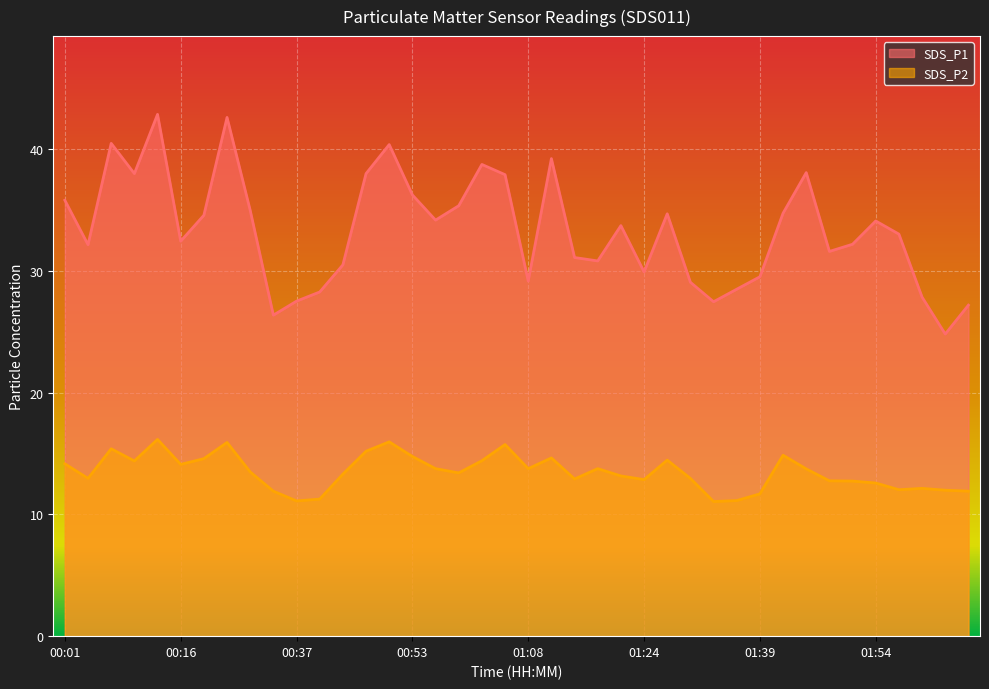

Which category has the highest value in the SDS_P1 series?

00:13